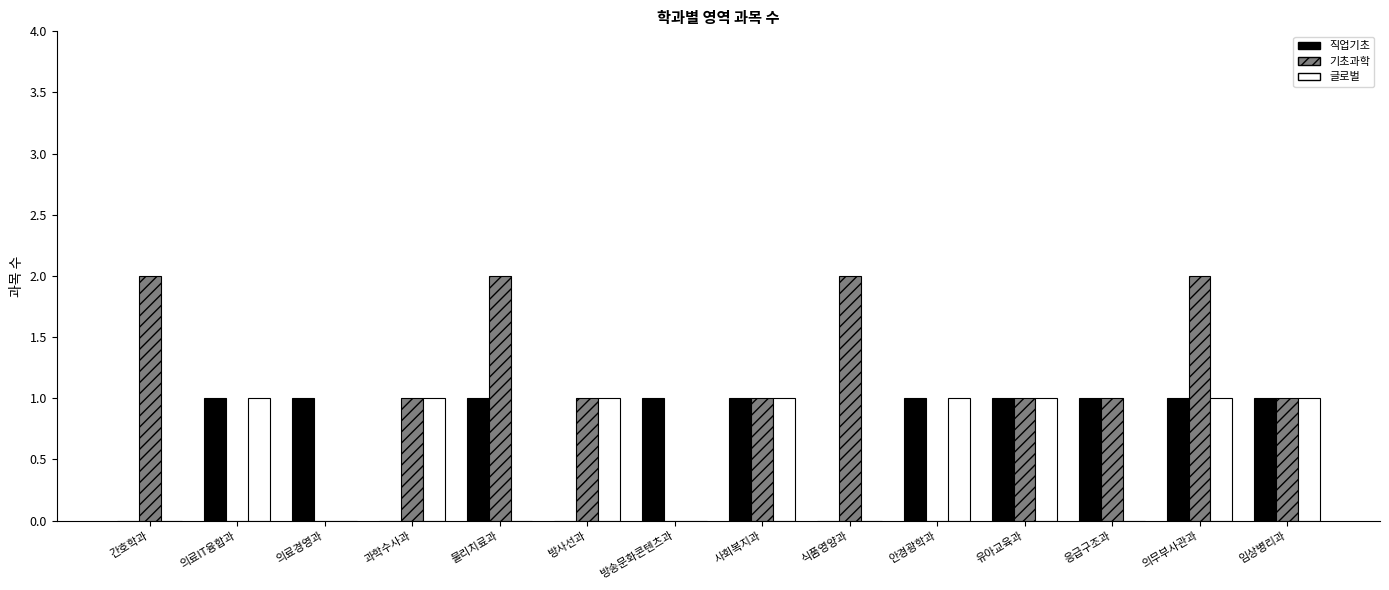

Between 사회복지과 and 응급구조과, which series saw the biggest shift?

글로벌